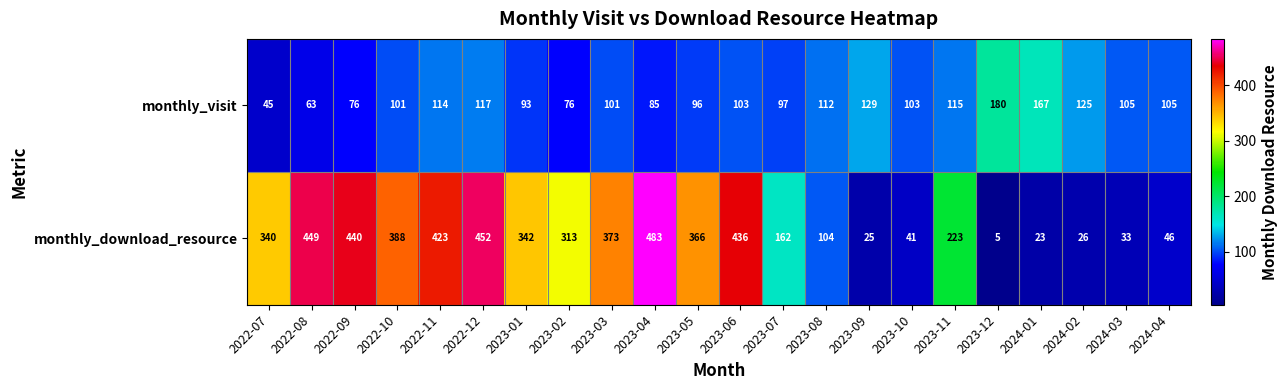

True or false: monthly_download_resource has a value of 9 at 2024-01.

False